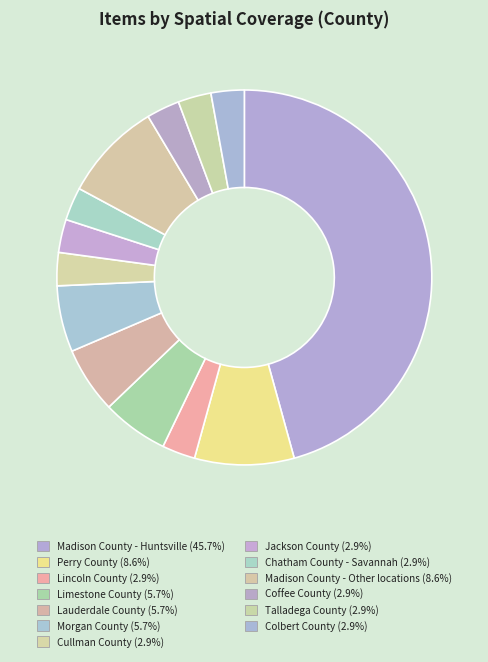

How many segments does this pie chart have?

13